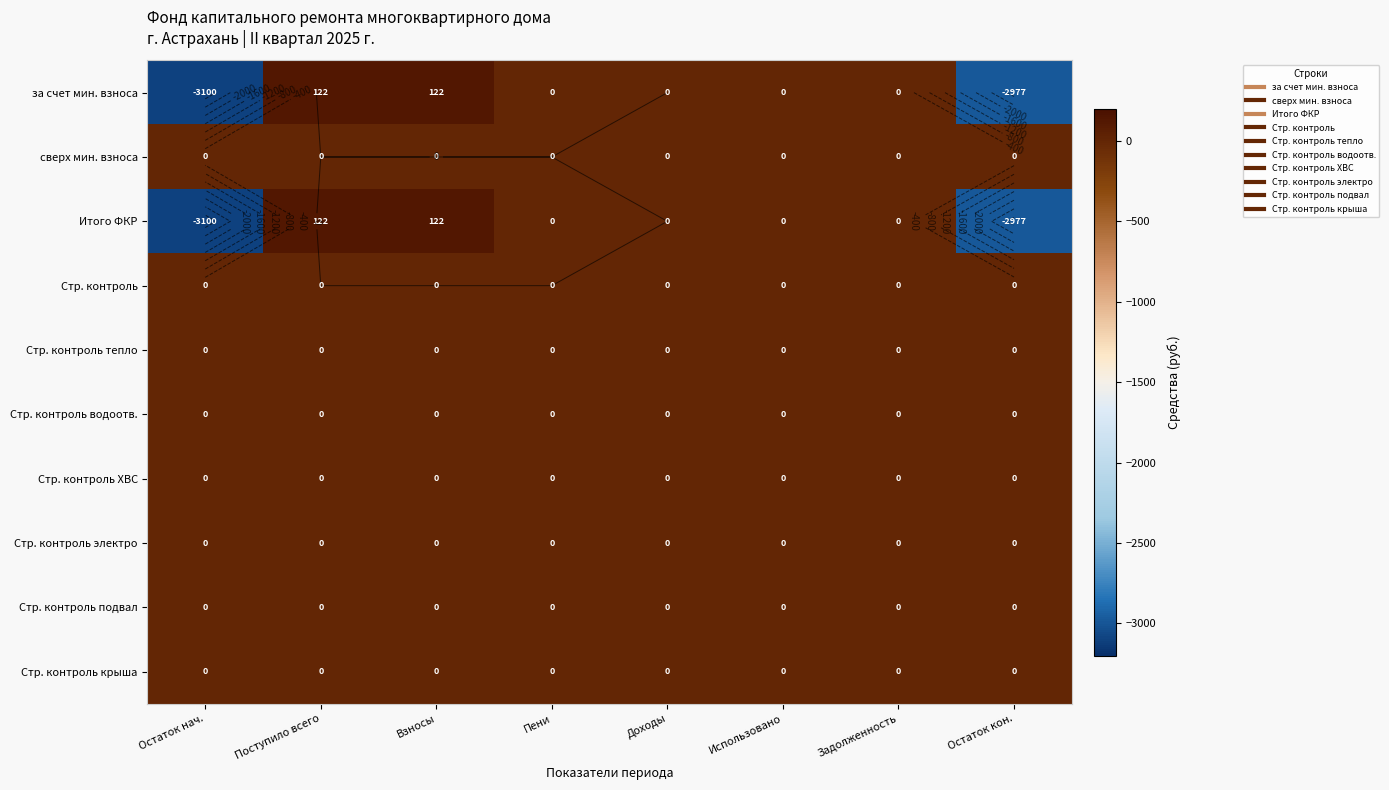

Which category has the lowest value in the Стр. контроль ХВС series?

Остаток нач.